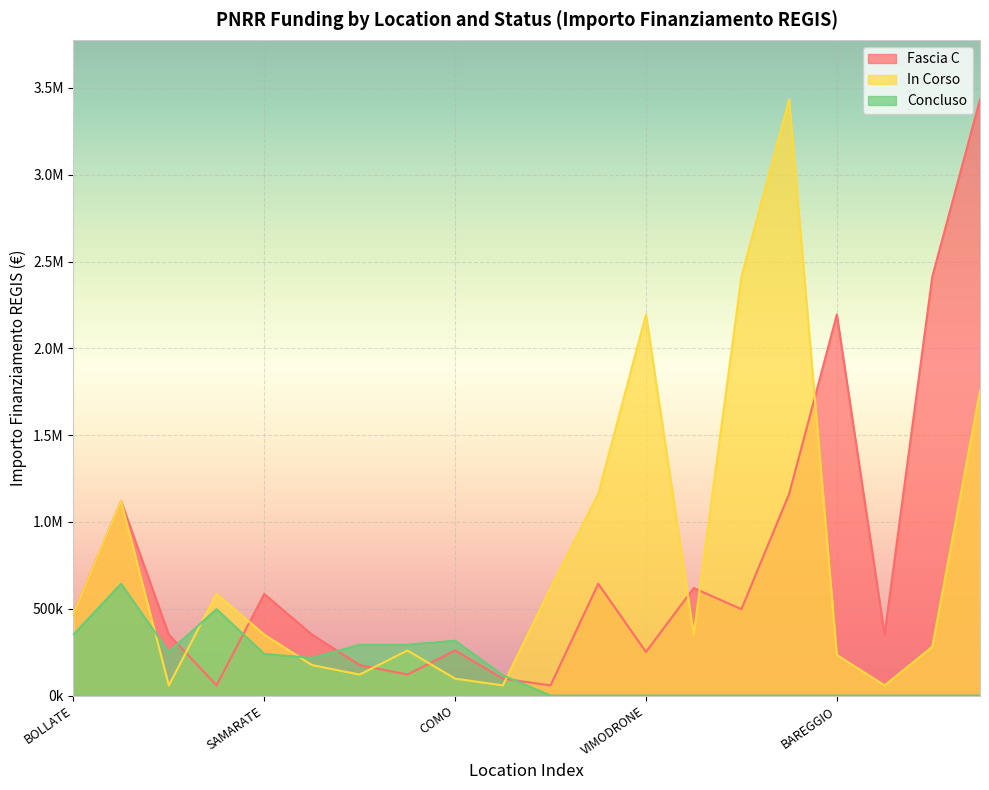

Reading right to left, what are all the values shown in this chart?

Fascia C: 3433329.0	2413052.5	351142.7	2194641.8	1161104.8	497452.1	619181.6	250939.9	643761.6	58523.8	97476.2	259578.8	120992.1	175571.3	351142.7	585237.8	58523.8	351142.7	1119559.9	468190.2
In Corso: 1755713.4	280914.2	58523.8	234095.1	3433329.0	2413052.5	351142.7	2194641.8	1161104.8	619181.6	58523.8	97476.2	259578.8	120992.1	175571.3	351142.7	585237.8	58523.8	1119559.9	468190.2
Concluso: 0.0	0.0	0.0	0.0	0.0	0.0	0.0	0.0	0.0	0.0	117047.6	316028.4	292618.9	292618.9	216538.0	239947.5	497452.1	250939.9	643761.6	351142.7